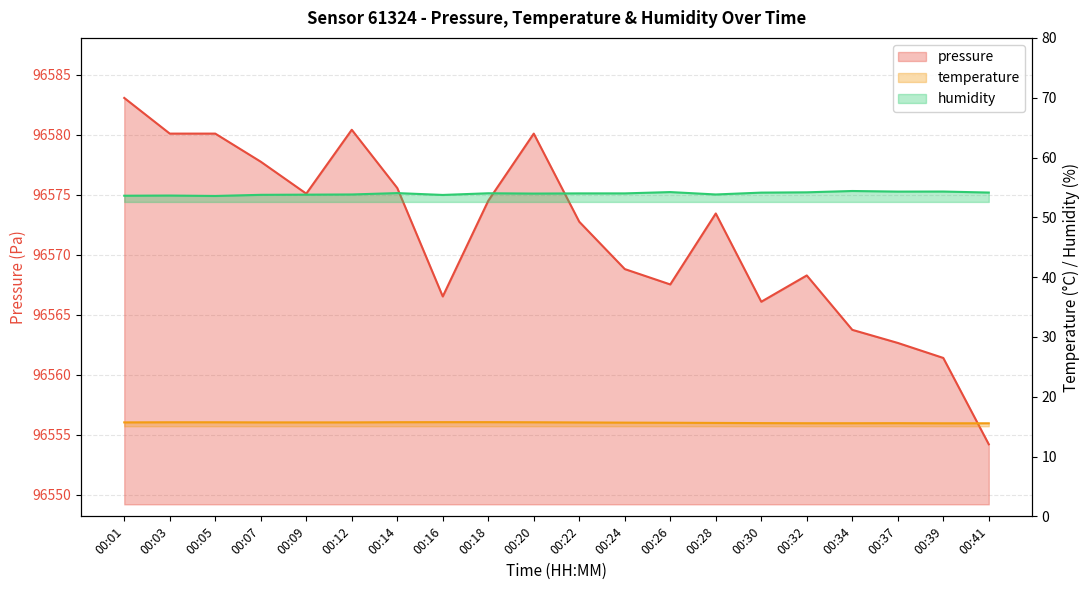

What is the sum of the humidity values at 00:28 and 00:18?

107.8